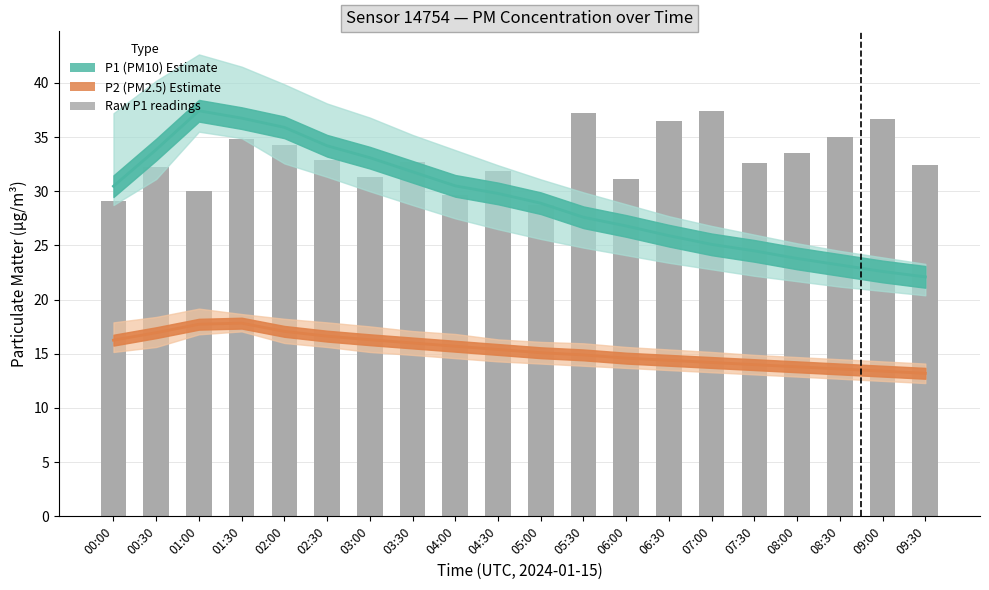

Reading left to right, what are all the values shown in this chart?

00:00=29.1	00:30=32.3	01:00=30.0	01:30=34.8	02:00=34.3	02:30=32.9	03:00=31.3	03:30=32.7	04:00=29.6	04:30=31.9	05:00=28.7	05:30=37.2	06:00=31.1	06:30=36.5	07:00=37.4	07:30=32.6	08:00=33.5	08:30=35.0	09:00=36.7	09:30=32.4